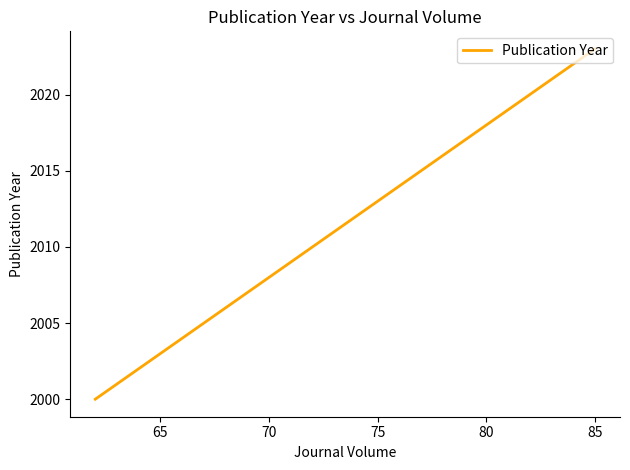

What is the value of the 4th point from the left?

2008